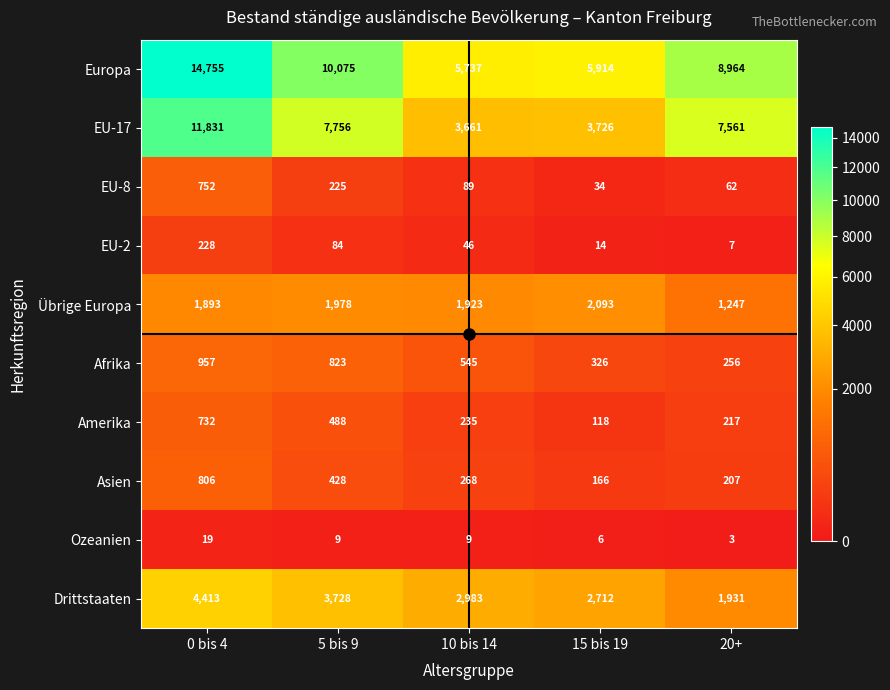

How many data points in Afrika are less than 545?

2